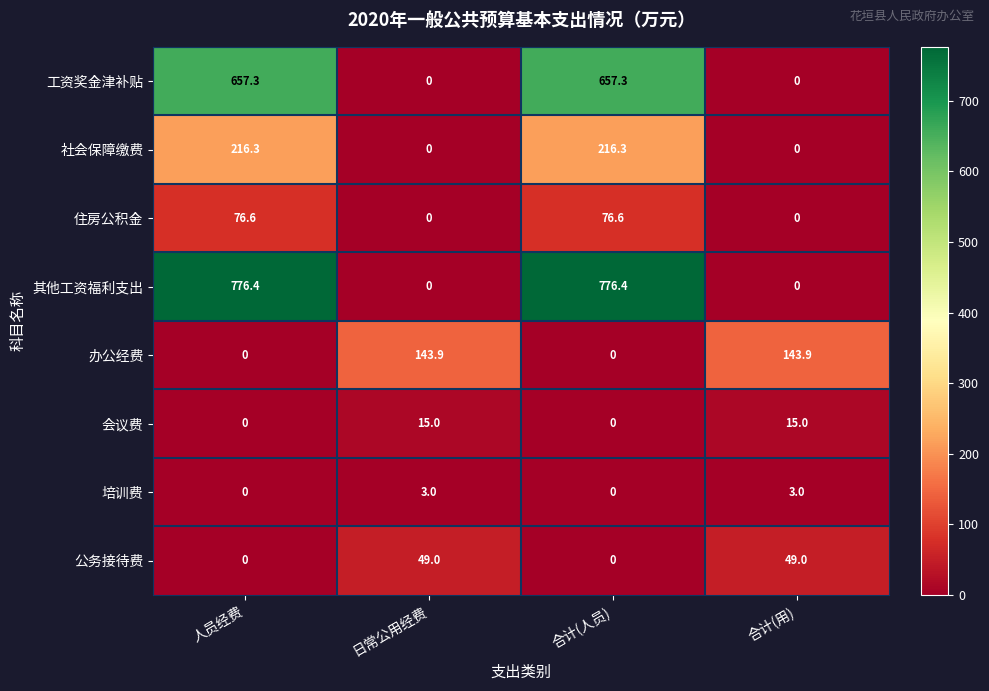

What is the difference between the maximum and second lowest values in the 公务接待费 series?

49.0